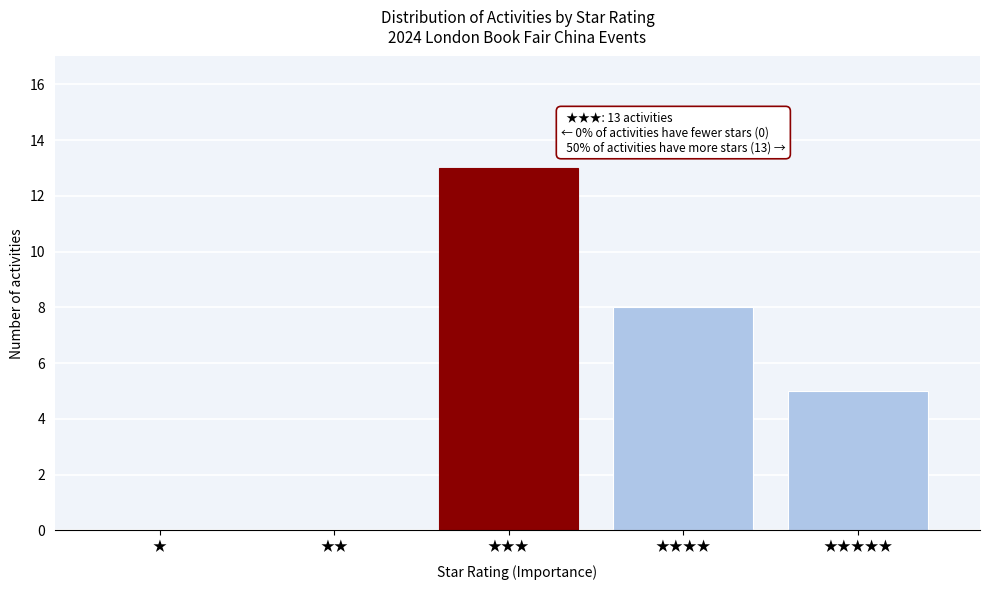

Reading left to right, what are all the values shown in this chart?

★=0	★★=0	★★★=13	★★★★=8	★★★★★=5